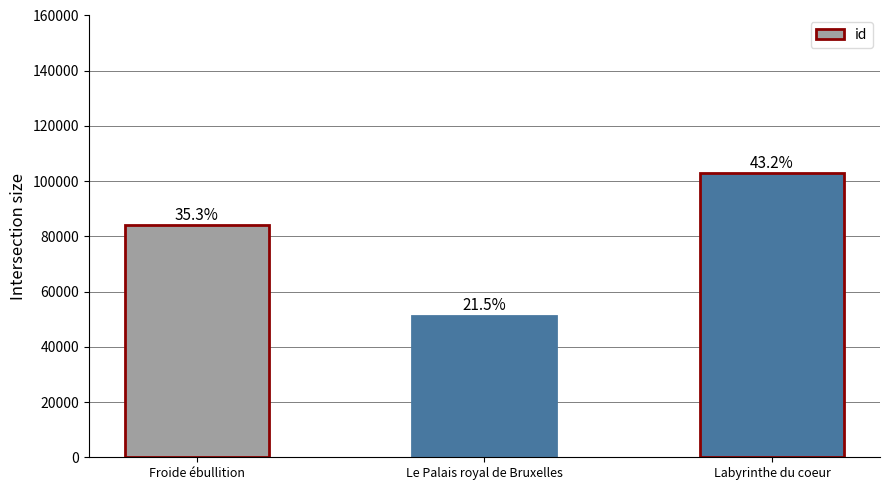

What is the value of the 2nd bar from the left?

51328